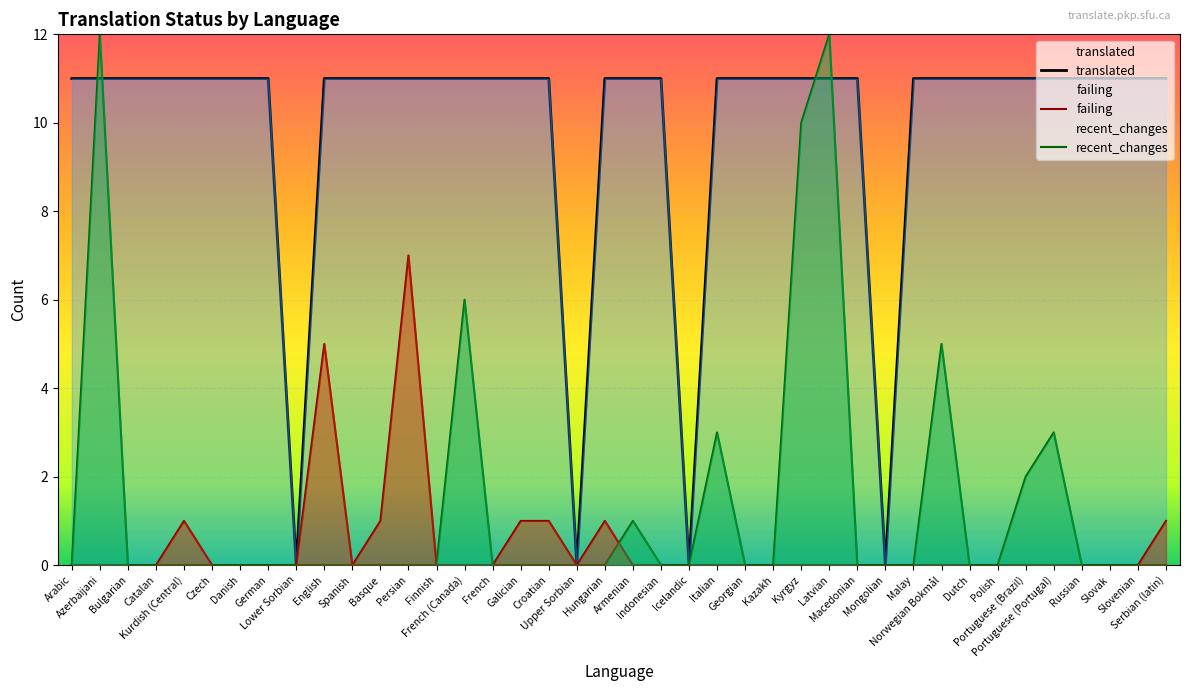

How many lines are shown in the chart?

3